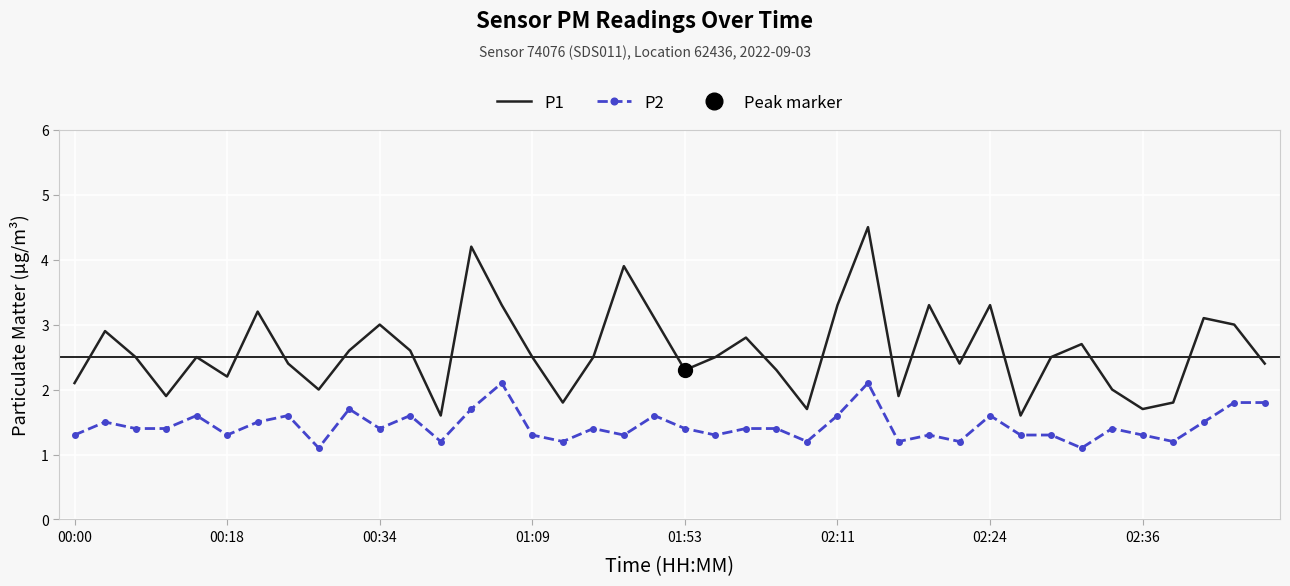

True or false: P1 has more than 0 points higher than both neighbors.

True